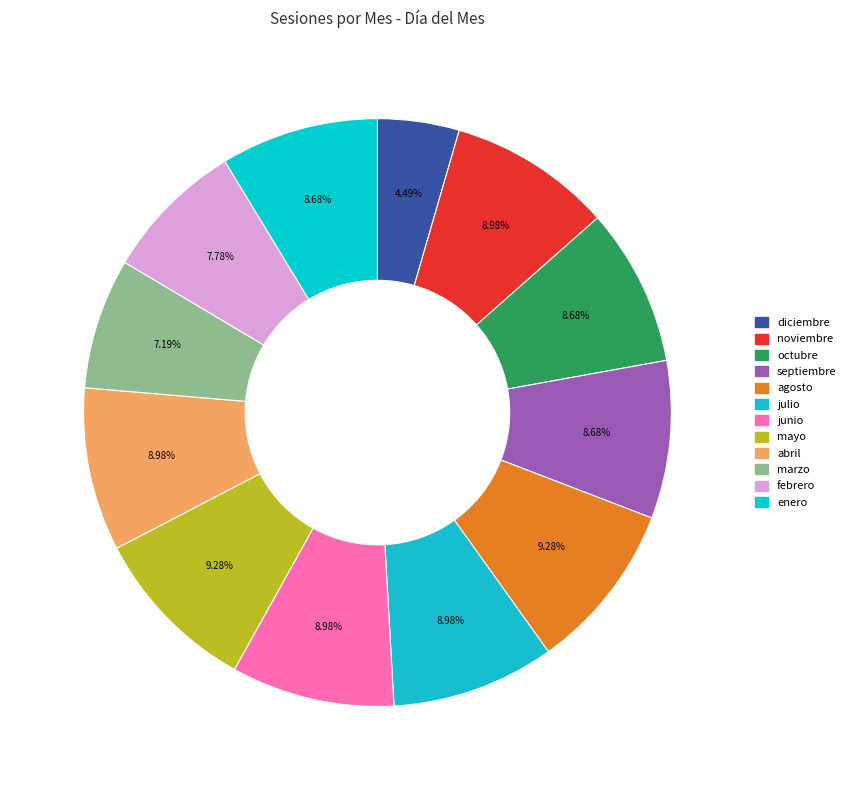

Between mayo and marzo, which is larger?

mayo